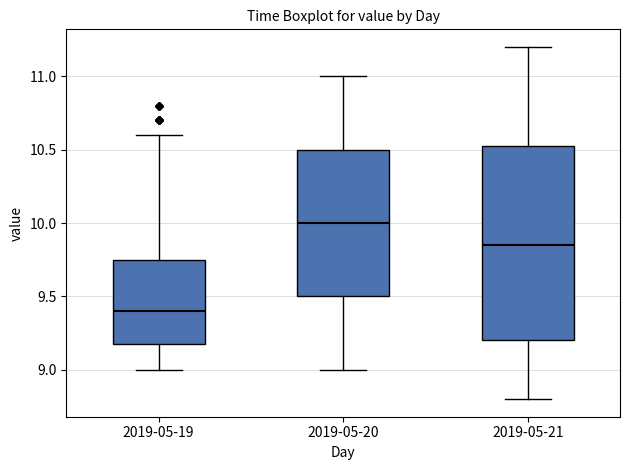

Reading left to right, transcribe this box plot: for each box, give where its median line is, the range the box spans, and where its two whiskers end, as read against the y-axis. The values are not printed on the chart, so give them approximately, as read against the axis.

2019-05-19: median 9.40, box 9.20 to 9.75, whiskers 9.00 to 10.60
2019-05-20: median 10.00, box 9.50 to 10.50, whiskers 9.00 to 11.00
2019-05-21: median 9.85, box 9.20 to 10.55, whiskers 8.80 to 11.20